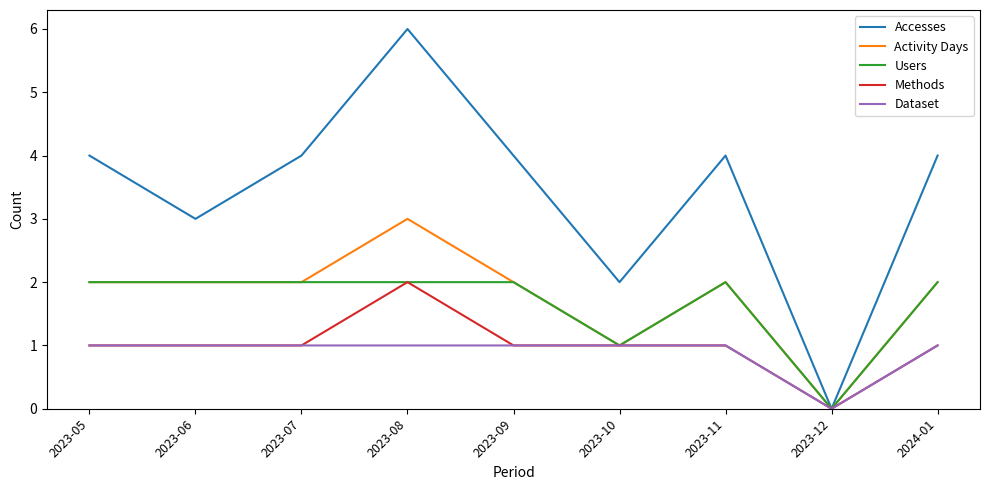

How many series are shown in this chart?

5